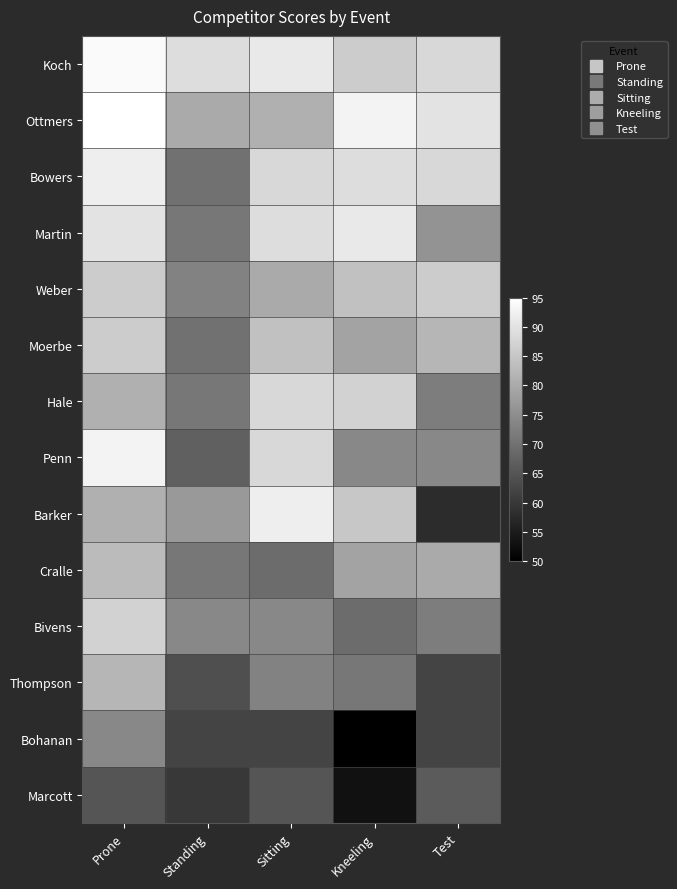

Rank the series by their maximum value, from lowest to highest.

Marcott, Bohanan, Thompson, Cralle, Weber, Moerbe, Bivens, Hale, Martin, Bowers, Barker, Penn, Koch, Ottmers